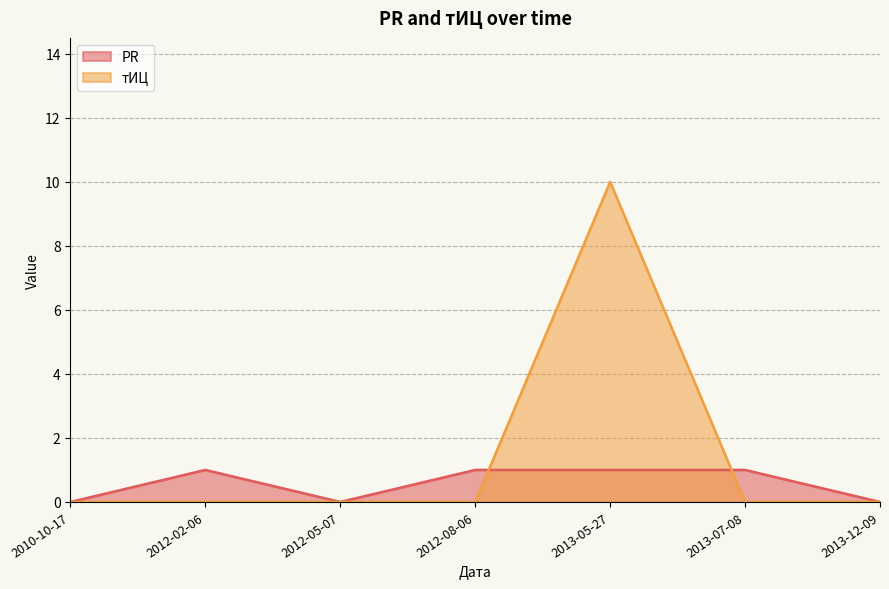

List the series in order of their overall mean, lowest first.

PR, тИЦ